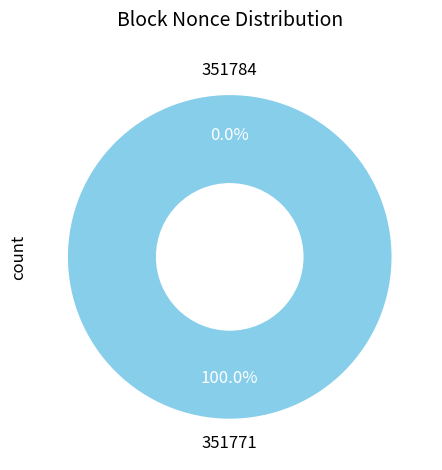

What is the largest slice in the pie chart?

351771